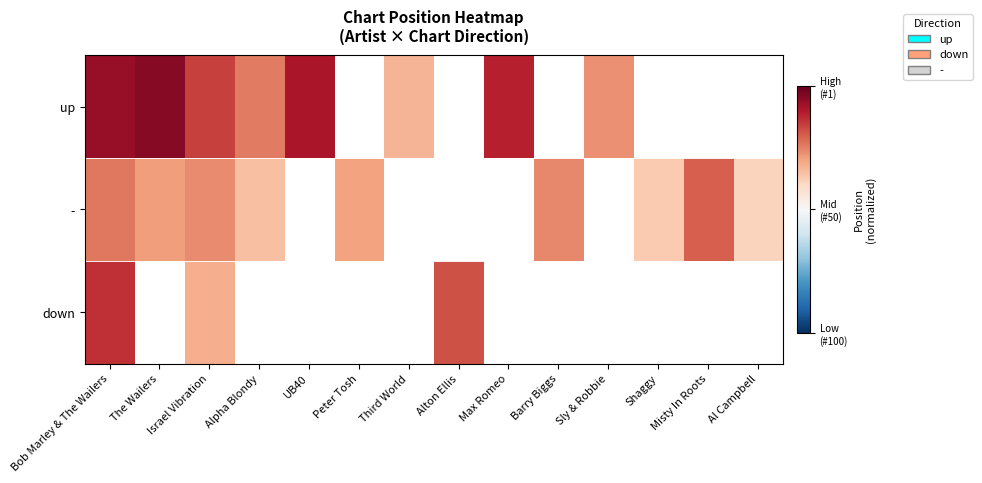

Which series has the largest range (max minus min)?

up